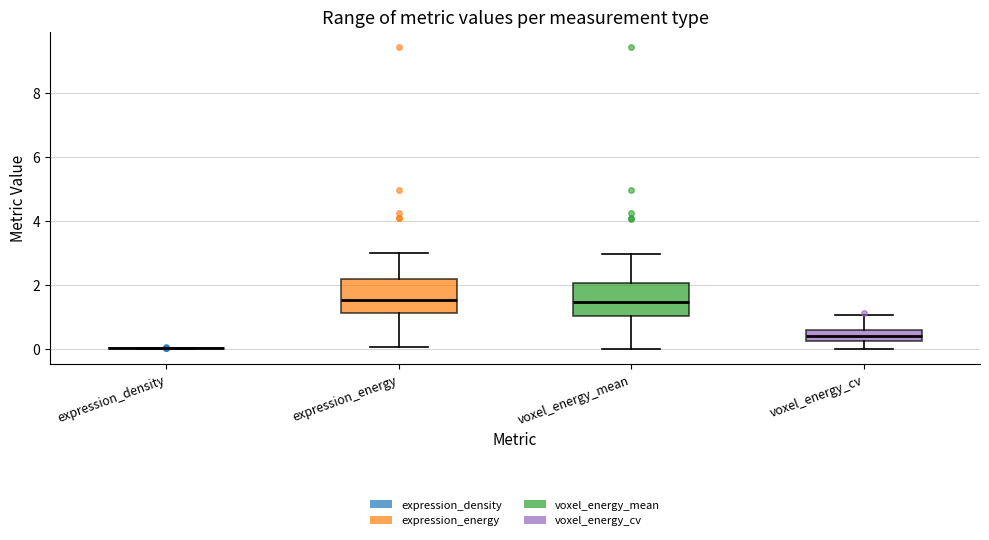

Where does the median line of the box for voxel_energy_cv sit on the y-axis? The values are not printed on the chart, so give them approximately, as read against the axis.

0.4